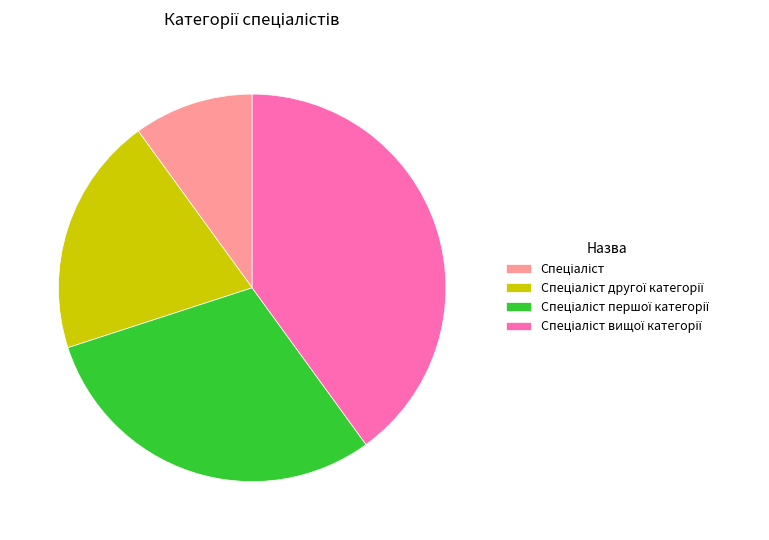

Is there a majority slice in this chart?

No